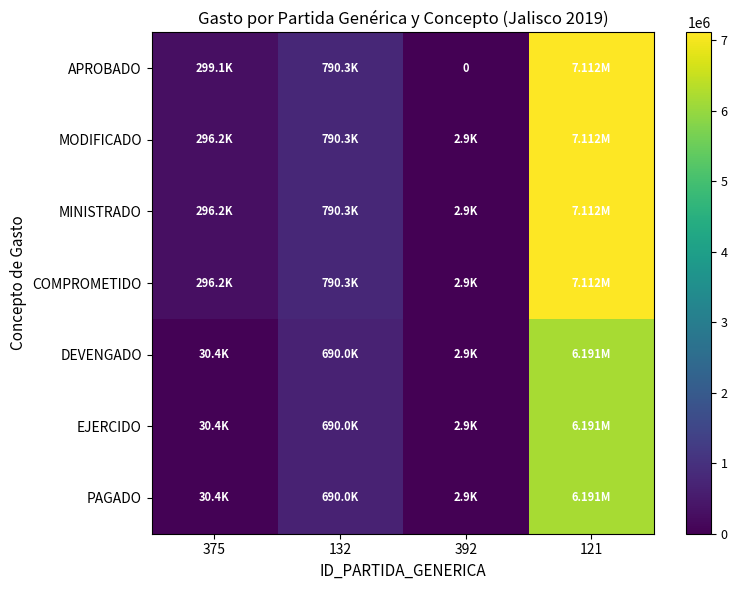

Between 121 and 132, which is larger?

121